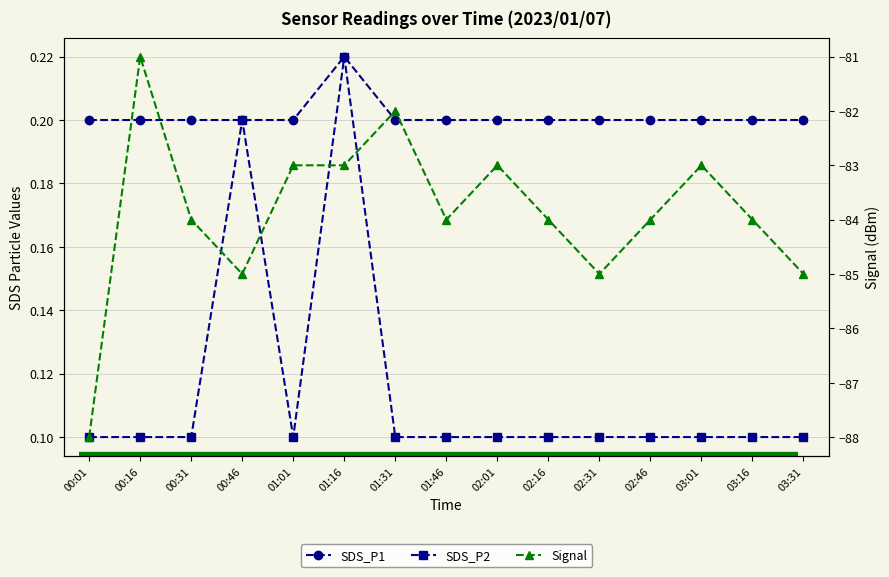

At 00:16, list the series in order from largest to smallest.

SDS_P1, SDS_P2, Signal